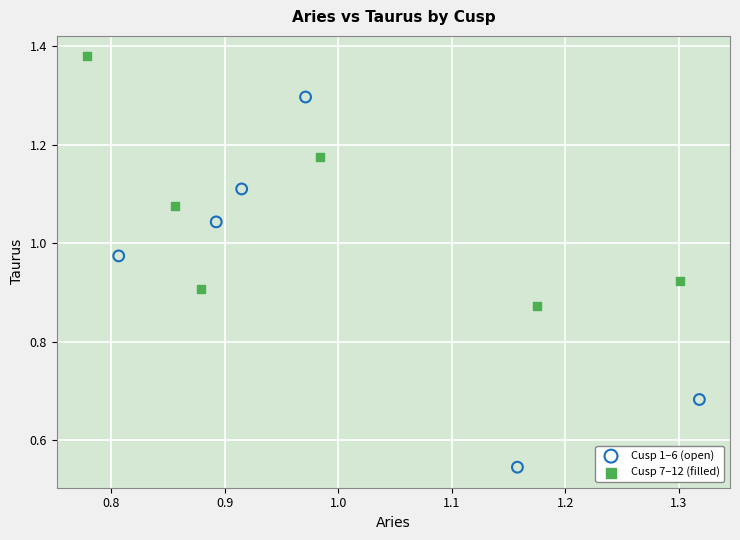

Which series reaches the maximum Y coordinate?

Cusp 7–12 (filled)